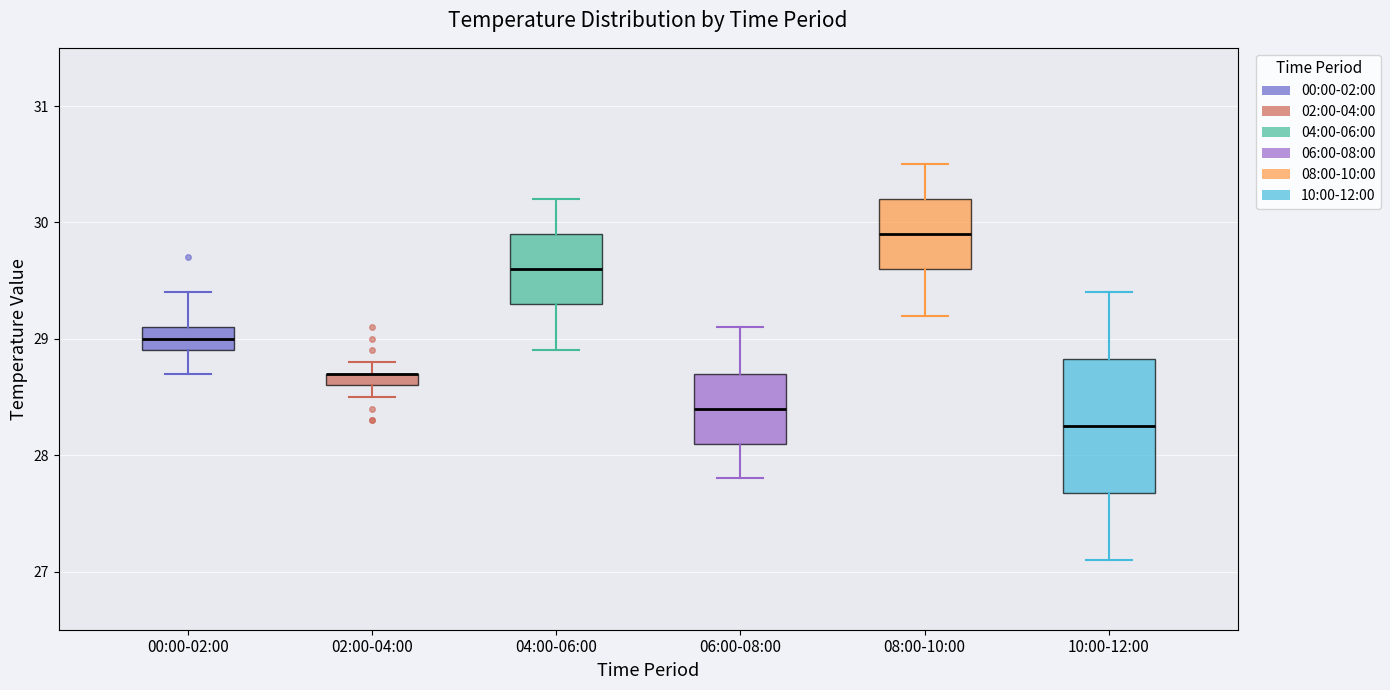

Where is the lower edge of the box for 04:00-06:00 on the y-axis? The values are not printed on the chart, so give them approximately, as read against the axis.

29.3